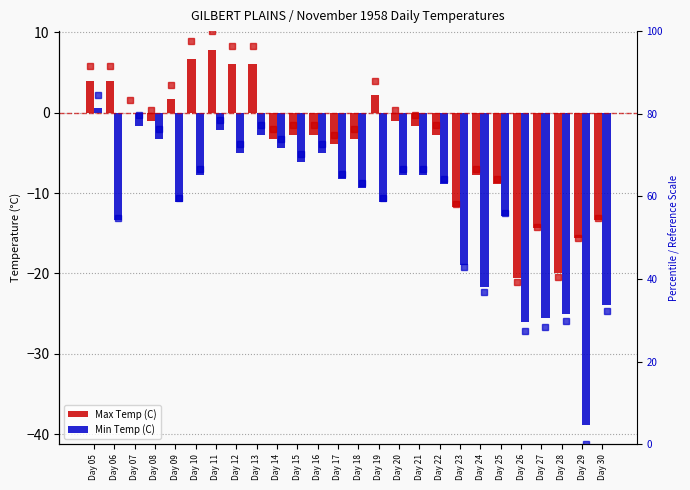

What is the maximum value for Max Temp (C)?

7.8